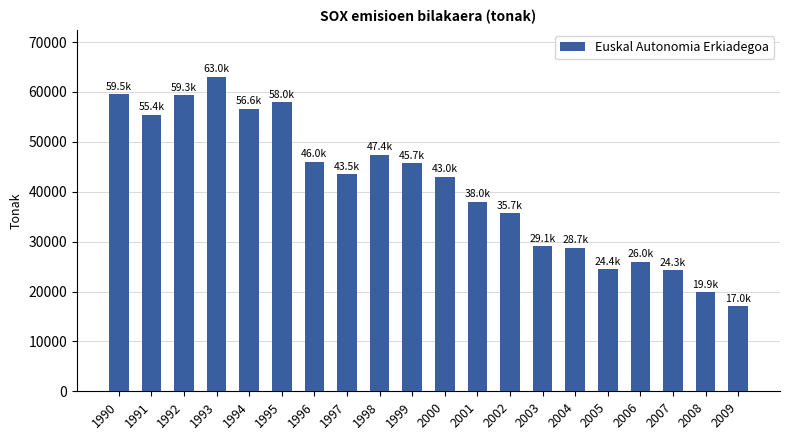

What is the difference between the values at 2003 and 1995?

28876.5